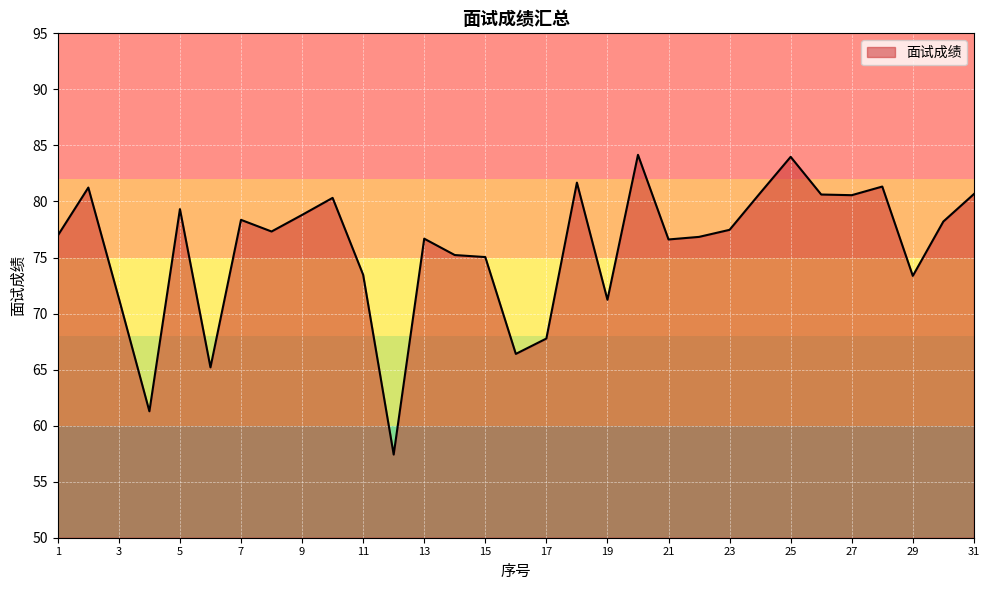

What is the maximum value shown in the chart?

84.2